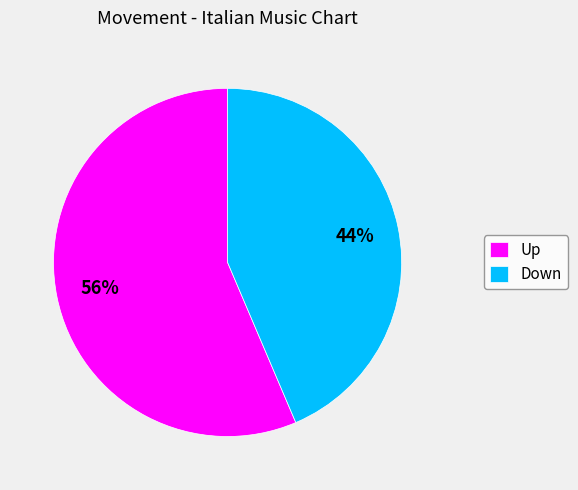

Approximately how many times larger is the value at Up compared to Down?

1.3